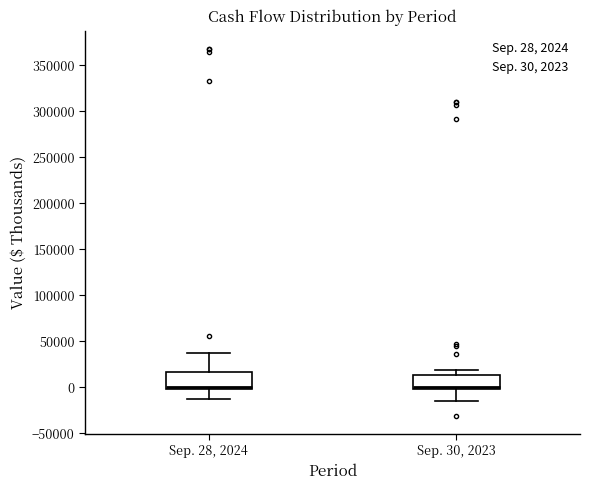

Reading left to right, read every box against the y-axis: the position of its median line, the range the box covers, and the ends of its whiskers. The values are not printed on the chart, so give them approximately, as read against the axis.

Sep. 28, 2024: median 0 (just above the box's lower edge), box 0 to 15000, whiskers -15000 to 40000
Sep. 30, 2023: median 0, box -5000 to 15000, whiskers -15000 to 20000